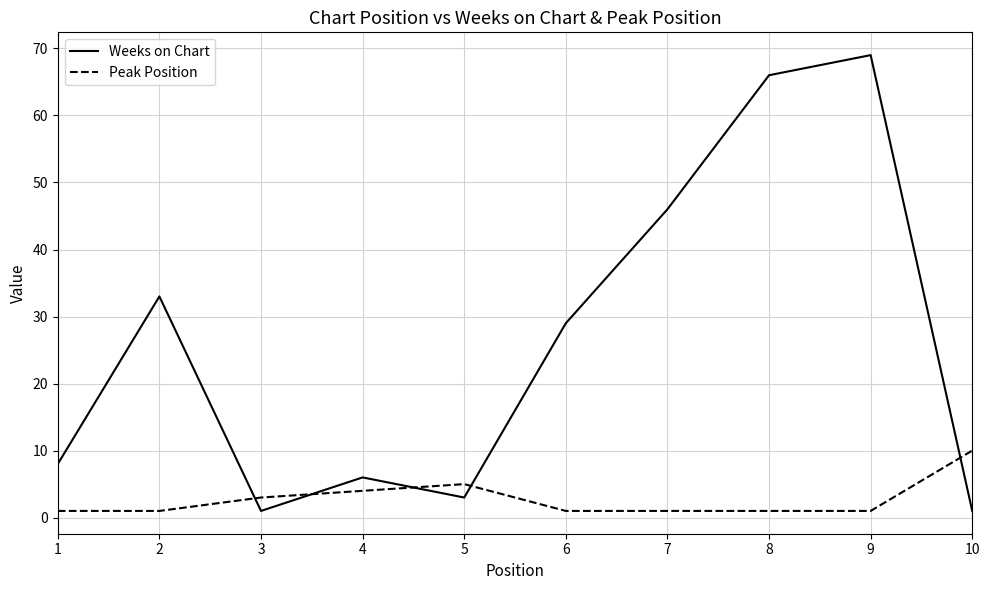

Reading right to left, what are all the values shown in this chart?

Weeks on Chart: 10=1	9=69	8=66	7=46	6=29	5=3	4=6	3=1	2=33	1=8
Peak Position: 10=10	9=1	8=1	7=1	6=1	5=5	4=4	3=3	2=1	1=1